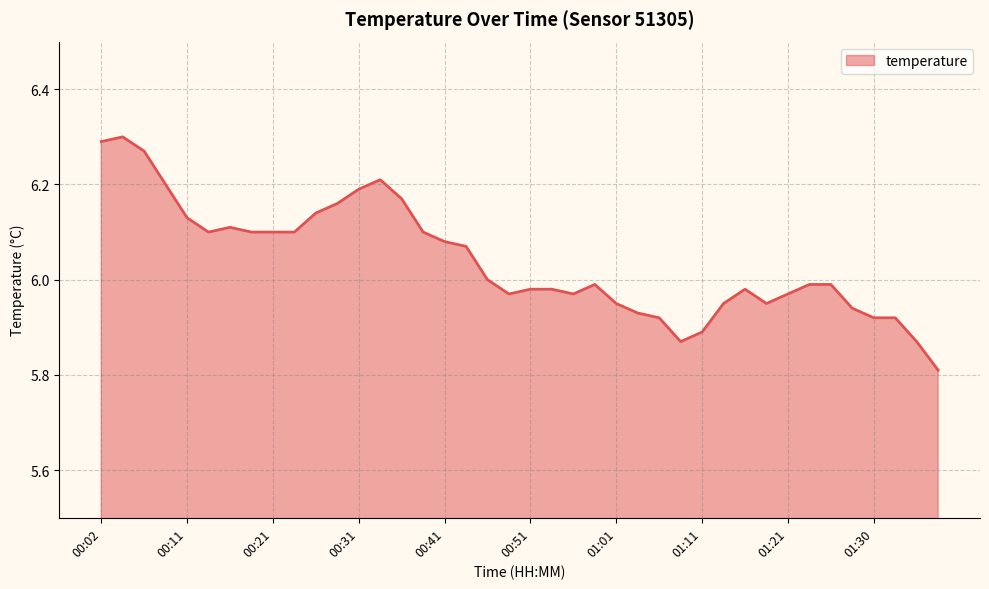

What is the smallest value displayed?

5.8